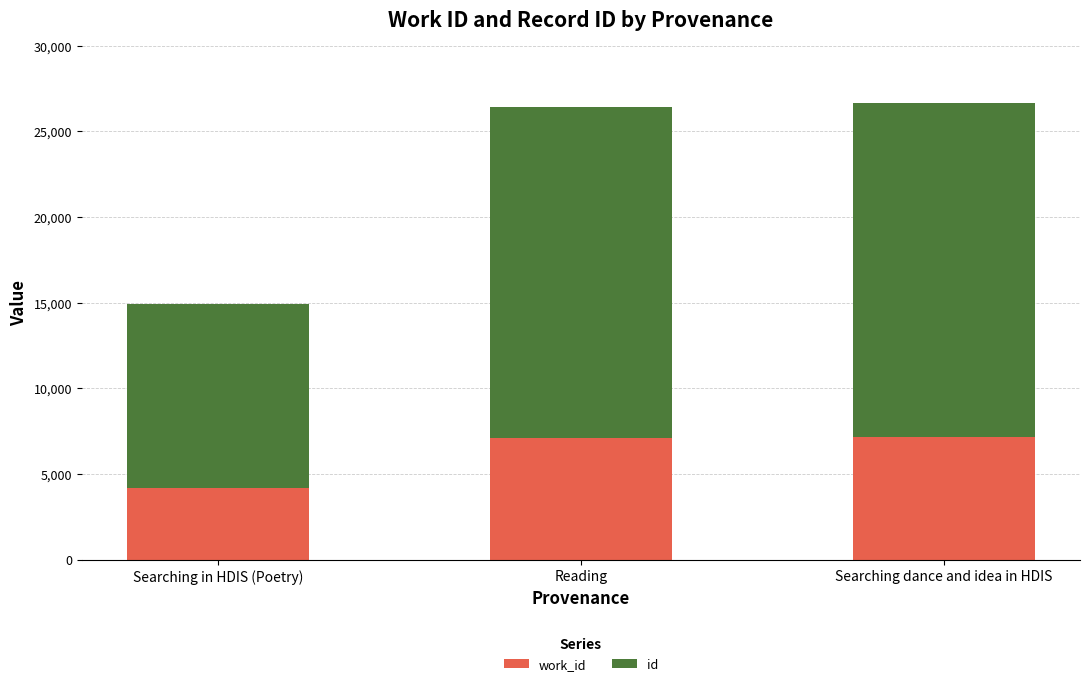

What is the total value across all series at Searching dance and idea in HDIS?

26633